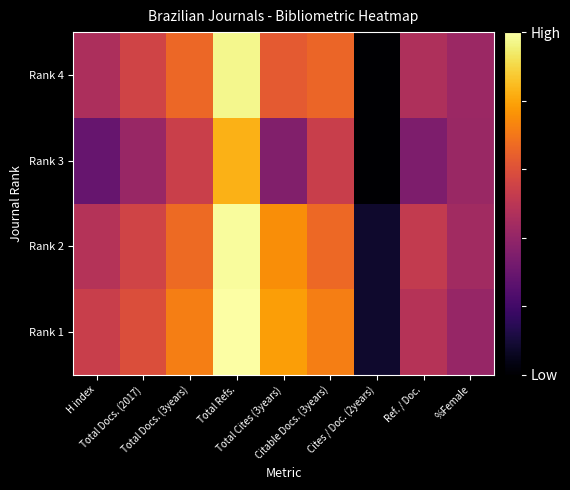

Rank the series at Ref. / Doc. from highest to lowest value.

Rank 2, Rank 1, Rank 4, Rank 3